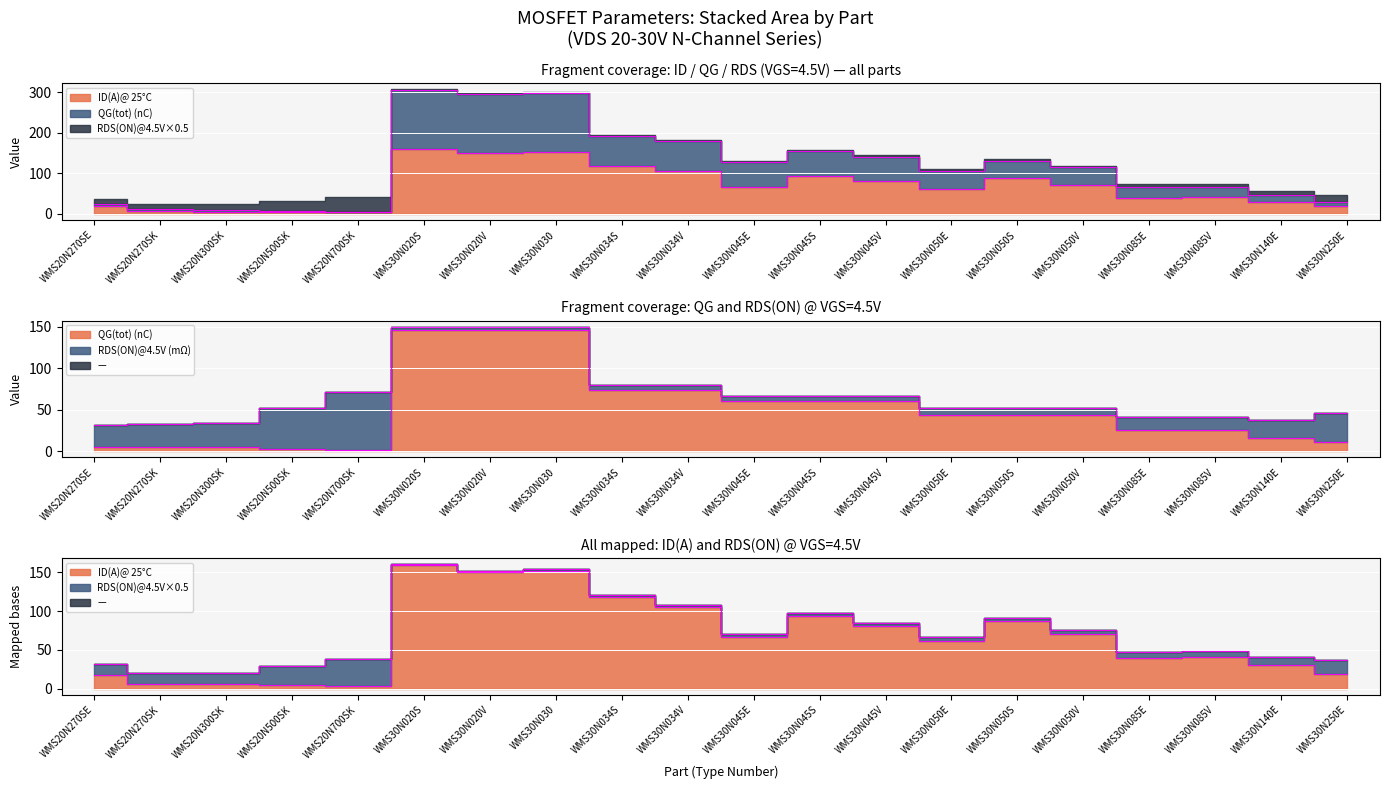

In ID(A)@ 25C, how many points are lower than both neighbors (excluding endpoints)?

5